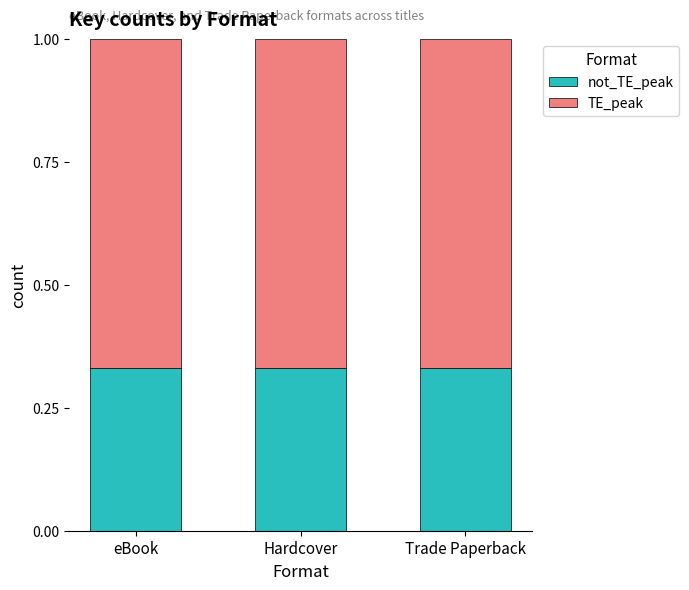

What is the total value across all series at Trade Paperback?

1.0